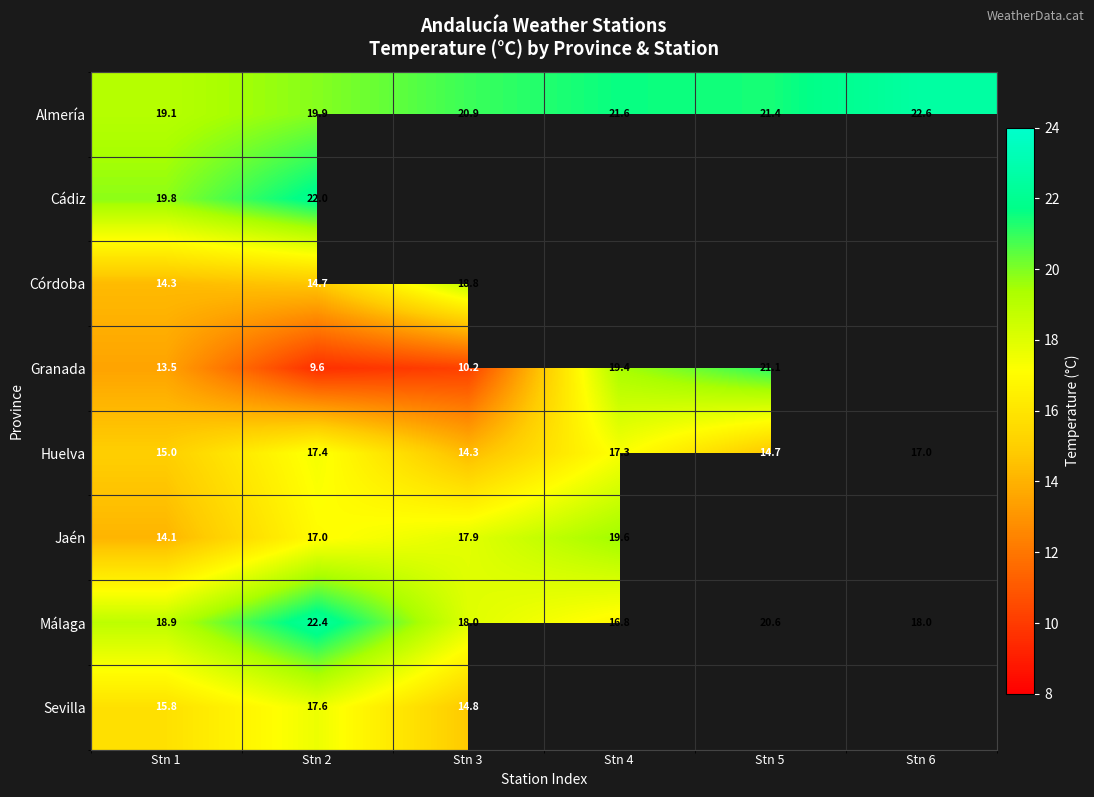

Rank the categories by Huelva value from highest to lowest.

Stn 2, Stn 4, Stn 6, Stn 1, Stn 5, Stn 3